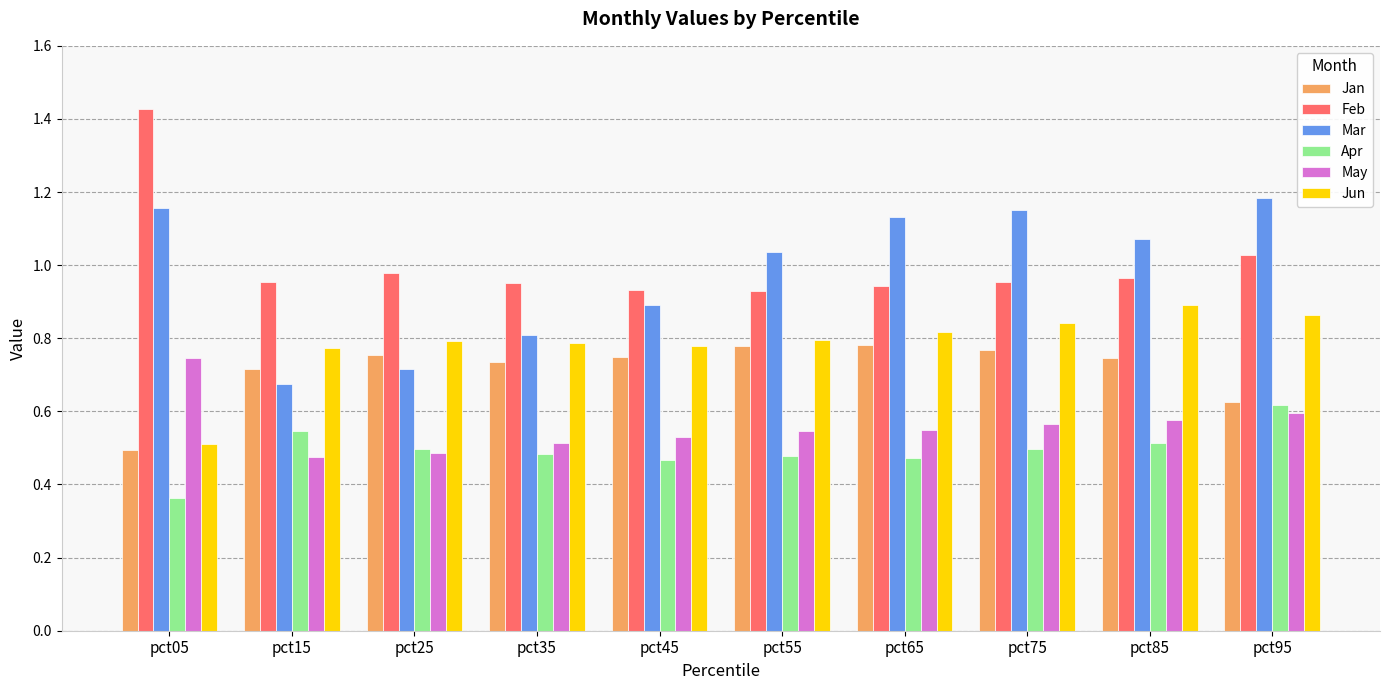

At which category does the chart reach its peak across all series?

pct05